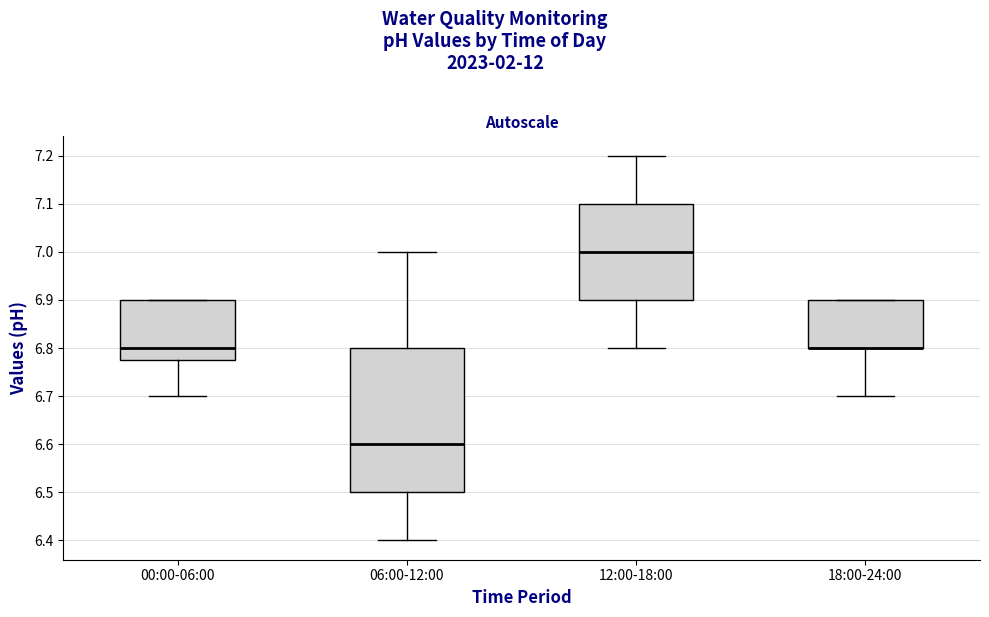

Comparing the boxes themselves (not the whiskers), which one is the tallest?

06:00-12:00